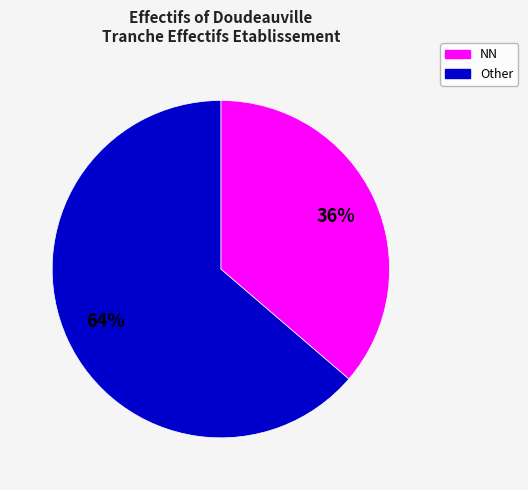

To the nearest percent, what is the average slice percentage?

50%